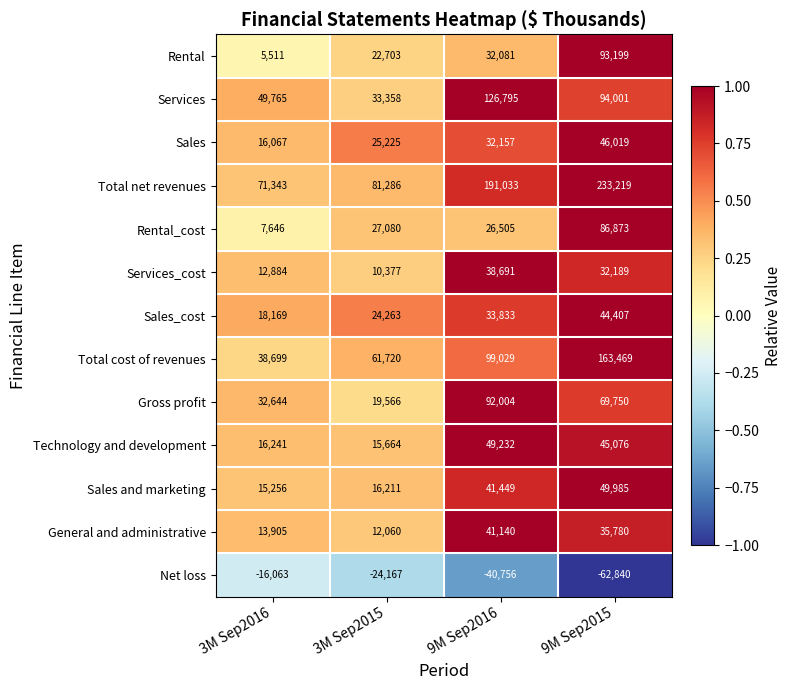

What is the spread (max minus min) of values at 9M Sep2016?

231789